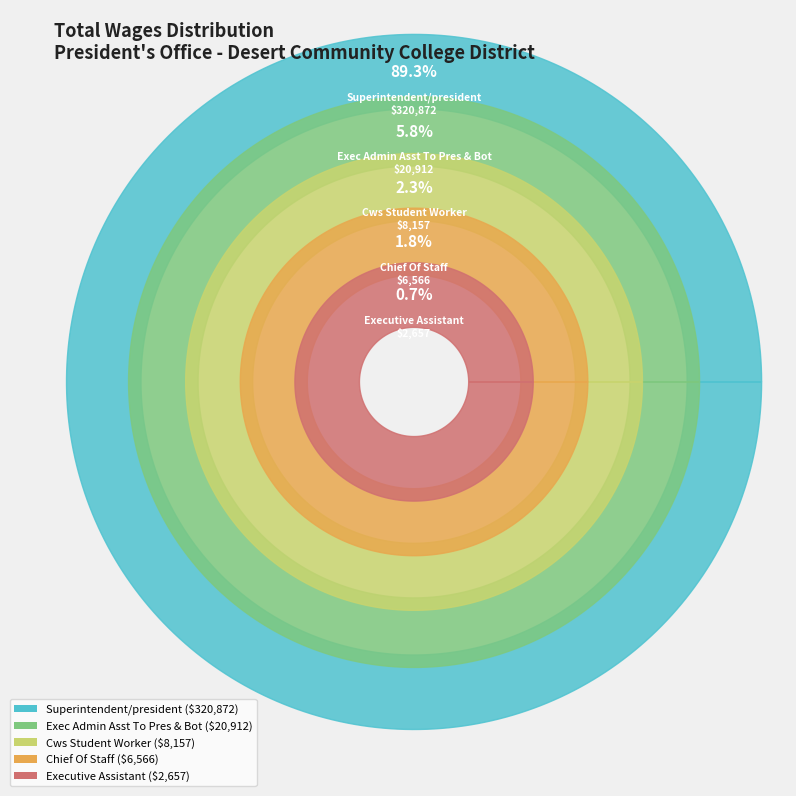

Combined, what portion of the pie is Superintendent/president and Chief Of Staff?

91.2%